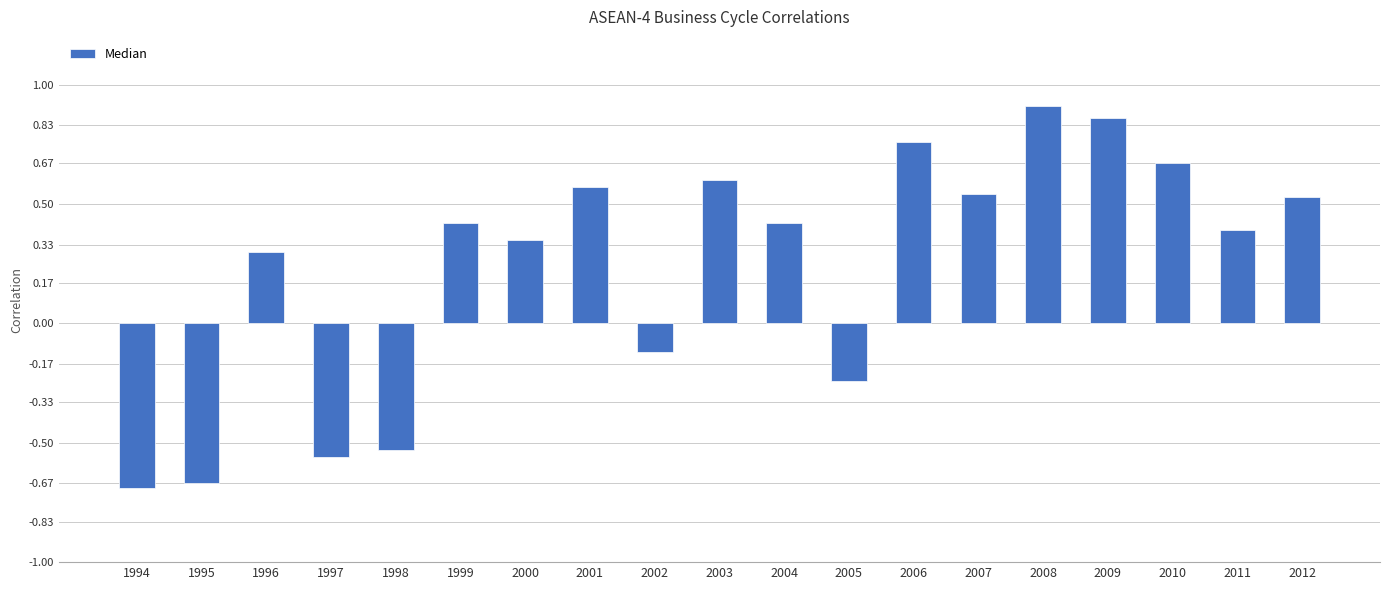

At which label is the value closest to 0?

2002